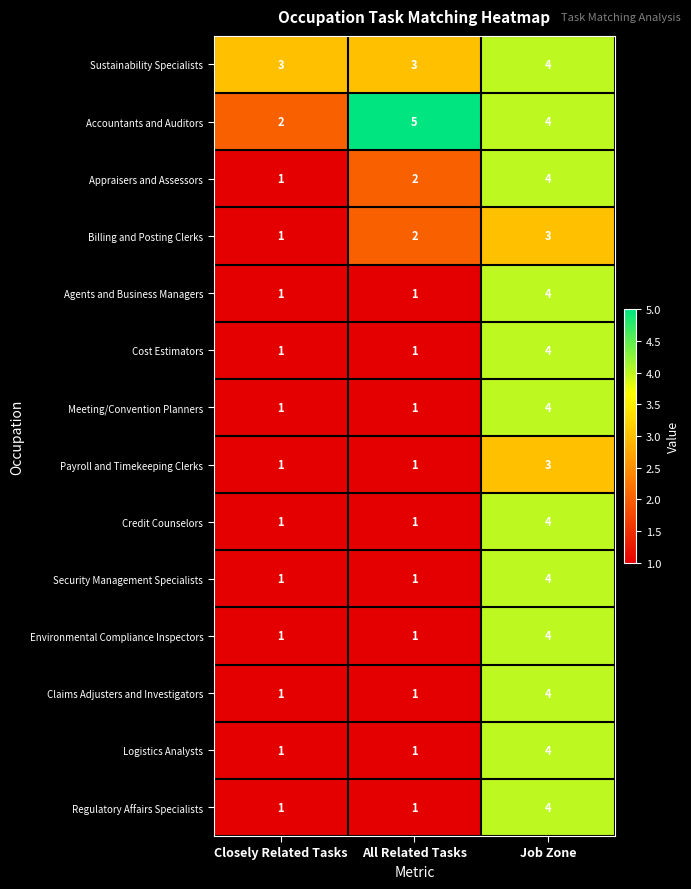

At which label does Accountants and Auditors first exceed 4?

All Related Tasks